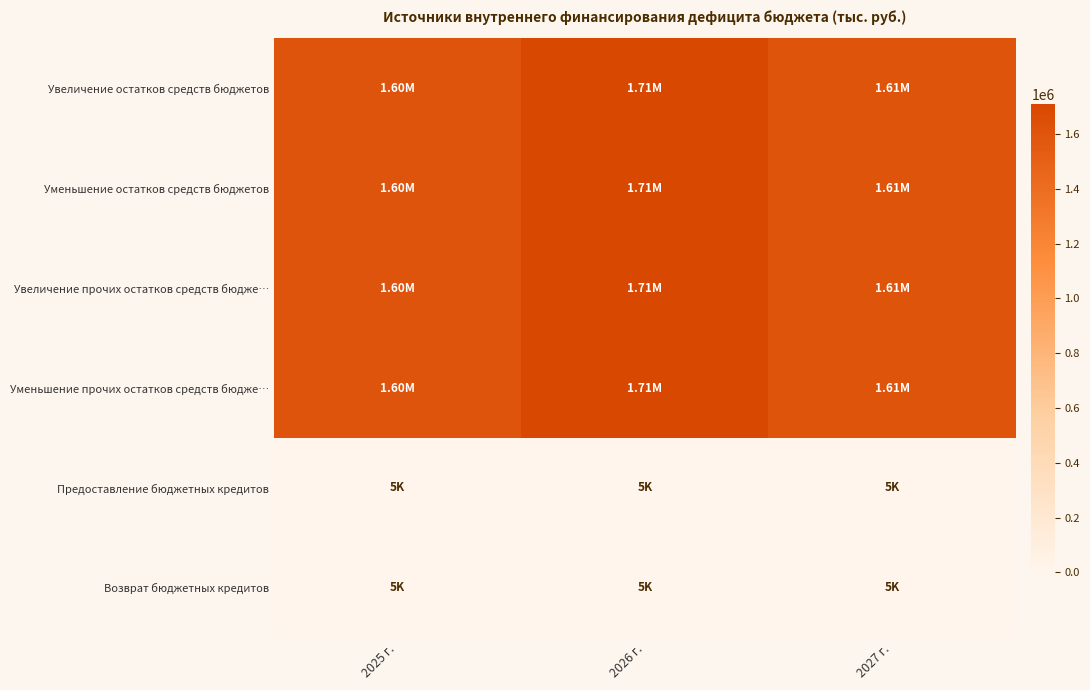

Reading left to right, list all the values displayed in this chart.

Увеличение остатков средств бюджетов: 2025 г.=1598250.9	2026 г.=1709500.4	2027 г.=1606613.0
Уменьшение остатков средств бюджетов: 2025 г.=1598250.9	2026 г.=1709500.4	2027 г.=1606613.0
Увеличение прочих остатков средств бюдже…: 2025 г.=1598250.9	2026 г.=1709500.4	2027 г.=1606613.0
Уменьшение прочих остатков средств бюдже…: 2025 г.=1598250.9	2026 г.=1709500.4	2027 г.=1606613.0
Предоставление бюджетных кредитов: 2025 г.=5000.0	2026 г.=5000.0	2027 г.=5000.0
Возврат бюджетных кредитов: 2025 г.=5000.0	2026 г.=5000.0	2027 г.=5000.0